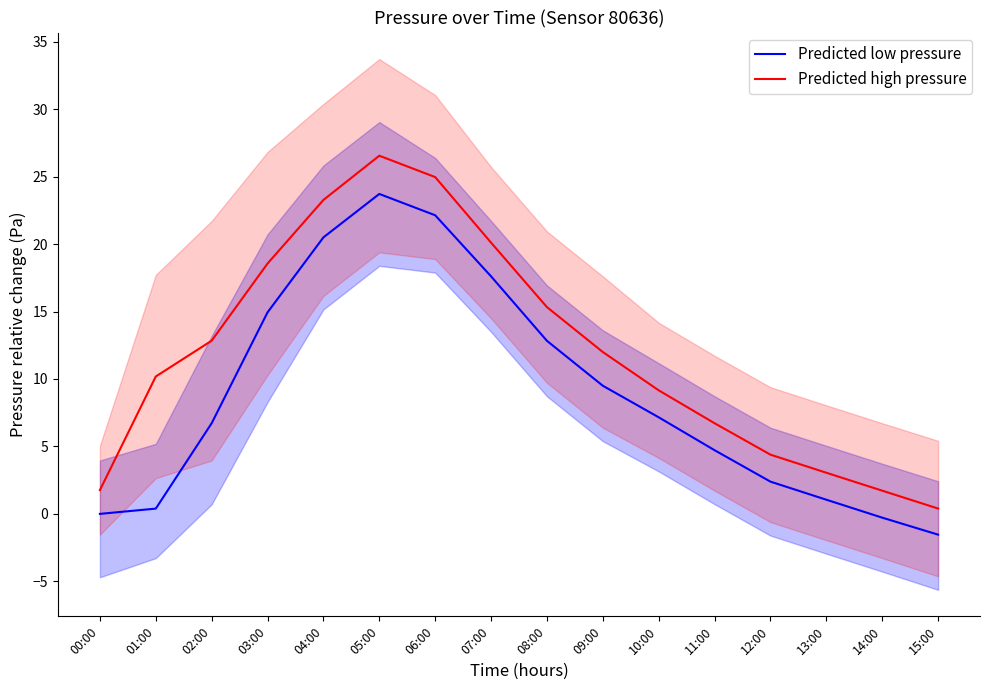

Where is the first local maximum for Predicted high pressure?

05:00